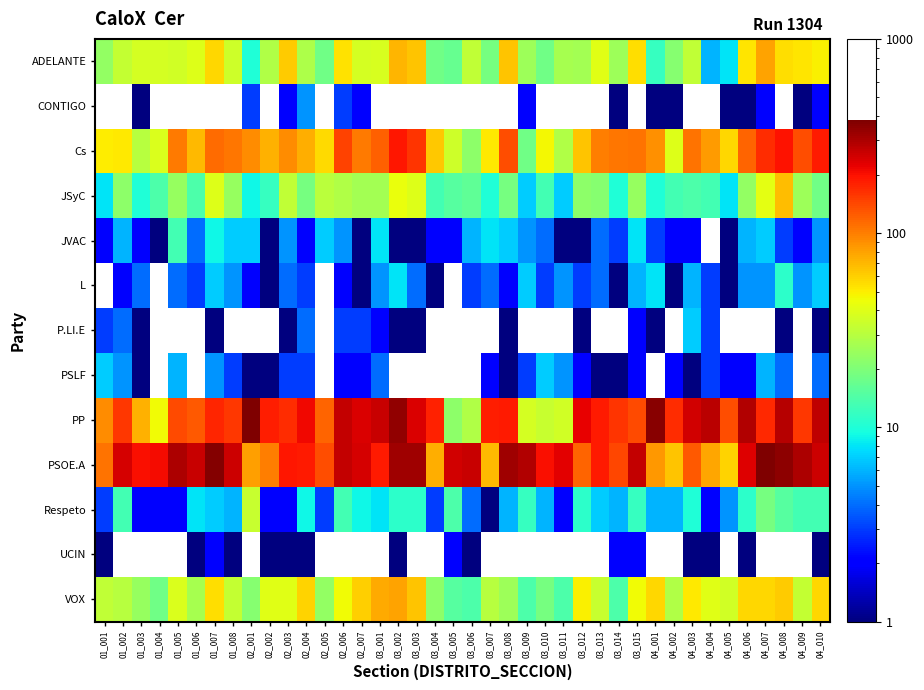

What is the approximate value of JSyC at 01_007?

40.0